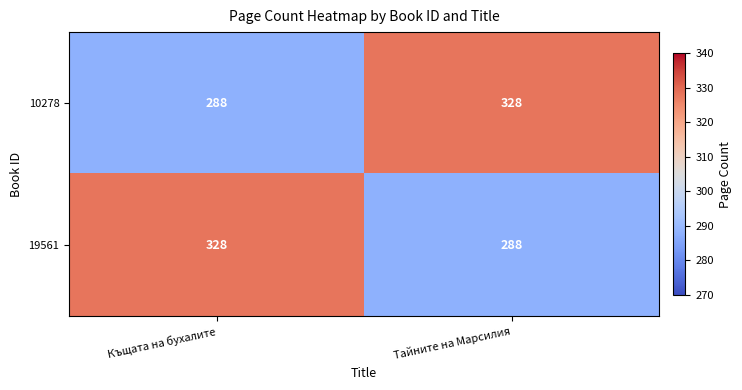

What is the difference between the maximum and minimum values in the 10278 series?

40